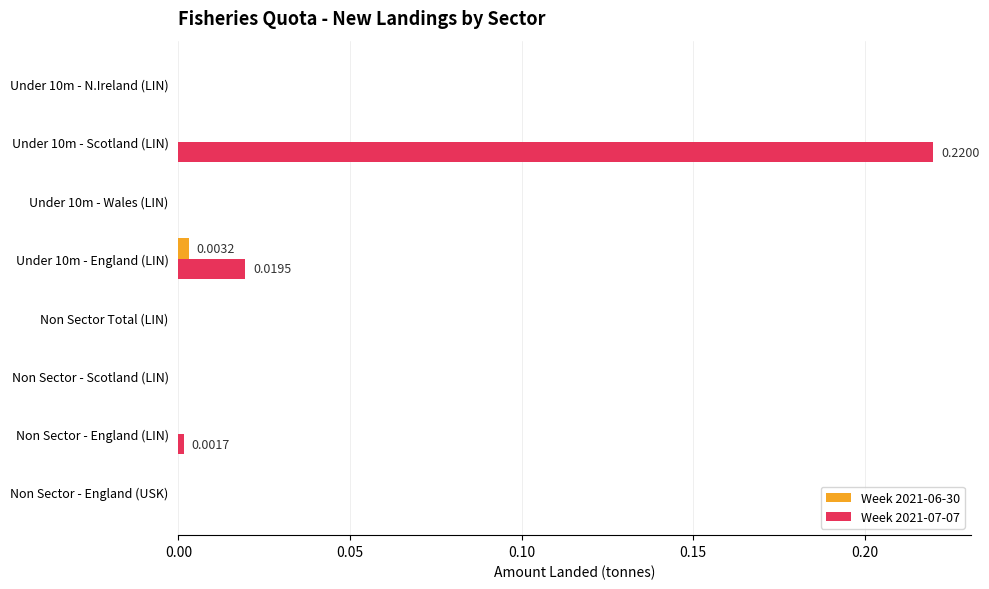

Which series has the largest total across all categories?

Week 2021-07-07